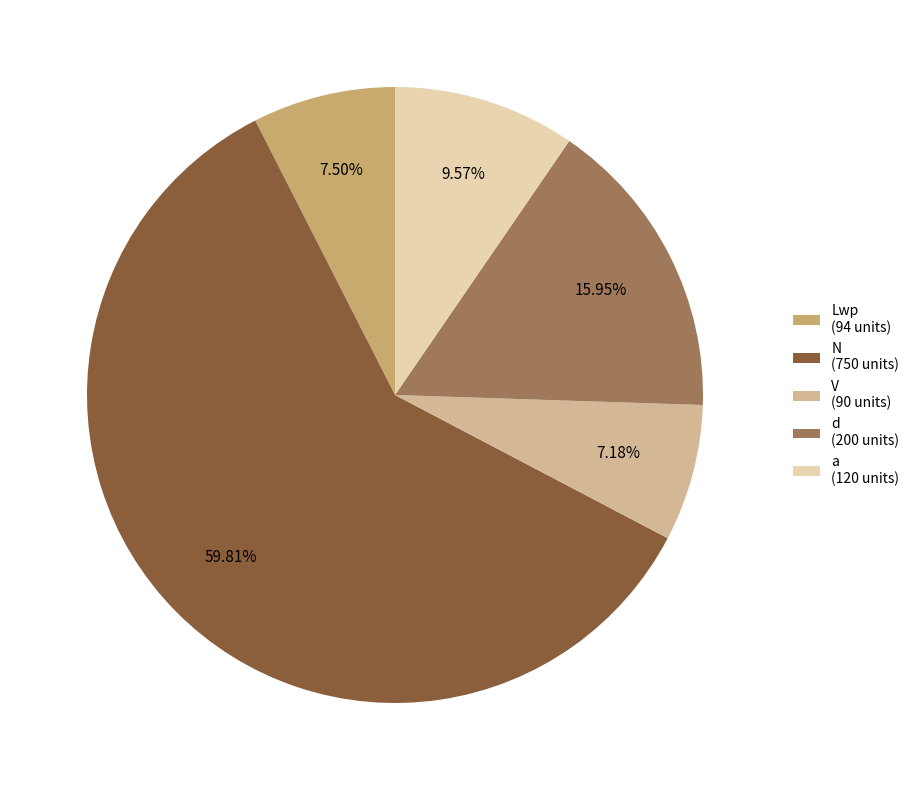

What percentage is NOT represented by V?

92.8%